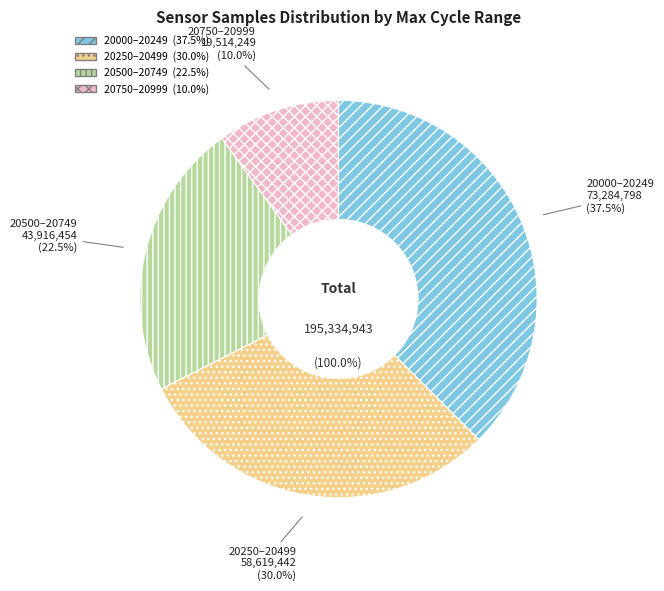

Does 29 account for over 50% of the chart?

No